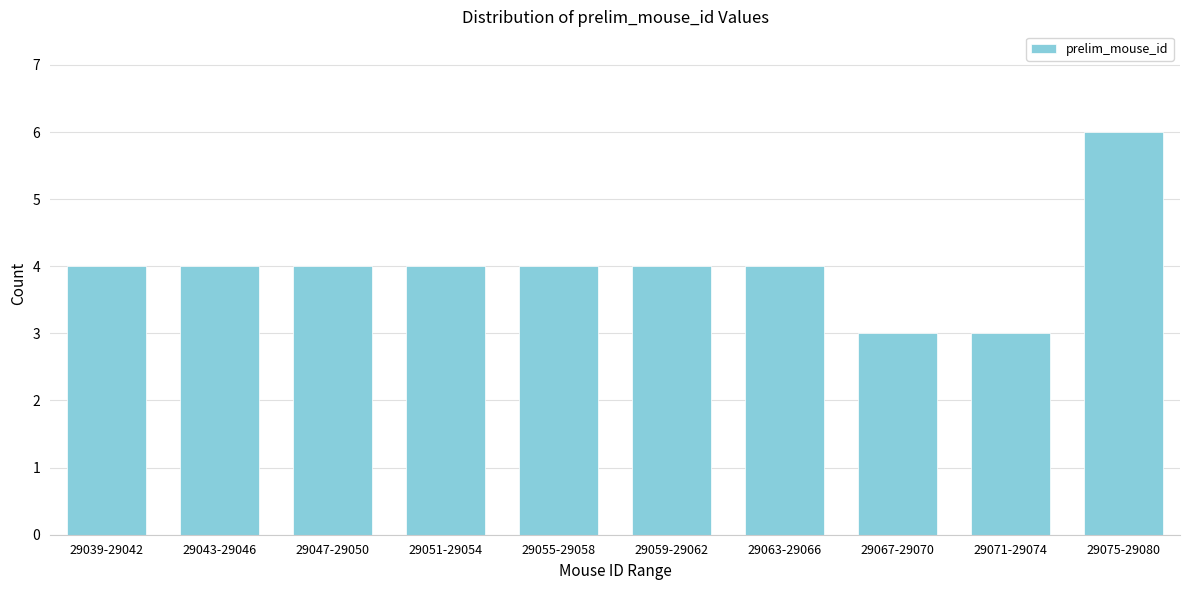

Reading left to right, list all the values displayed in this chart.

4	4	4	4	4	4	4	3	3	6